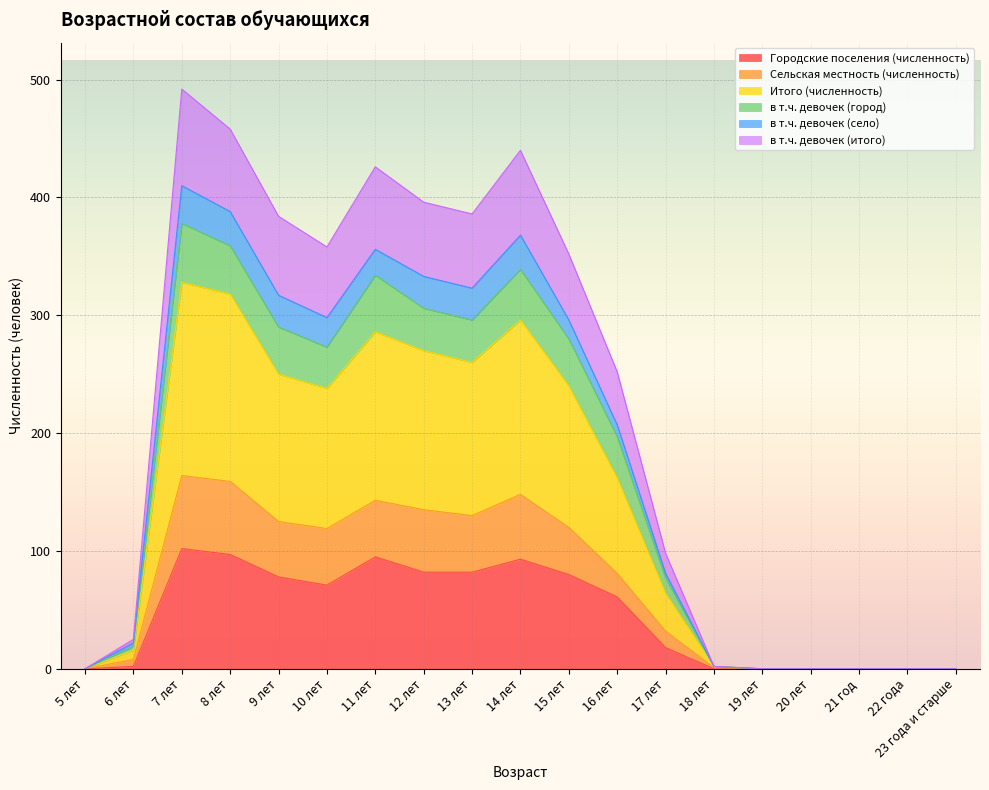

What is the highest value of the Городские поселения (численность) series?

102